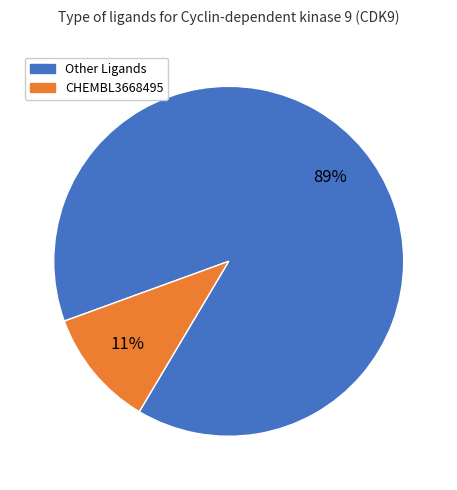

To the nearest percent, what is the difference between the largest and smallest slice percentages?

78%